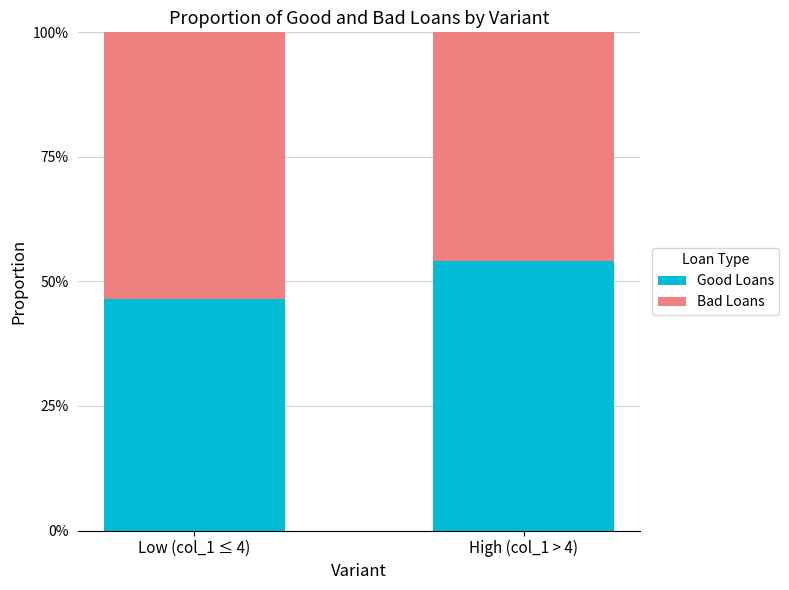

What are all the series names shown in the legend?

Good Loans, Bad Loans